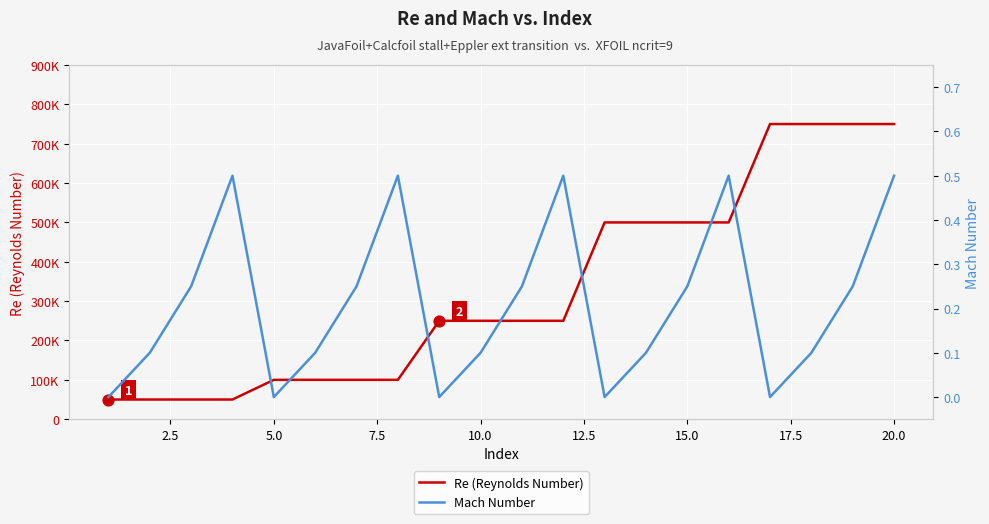

At how many categories does at least one series exceed 5992?

20